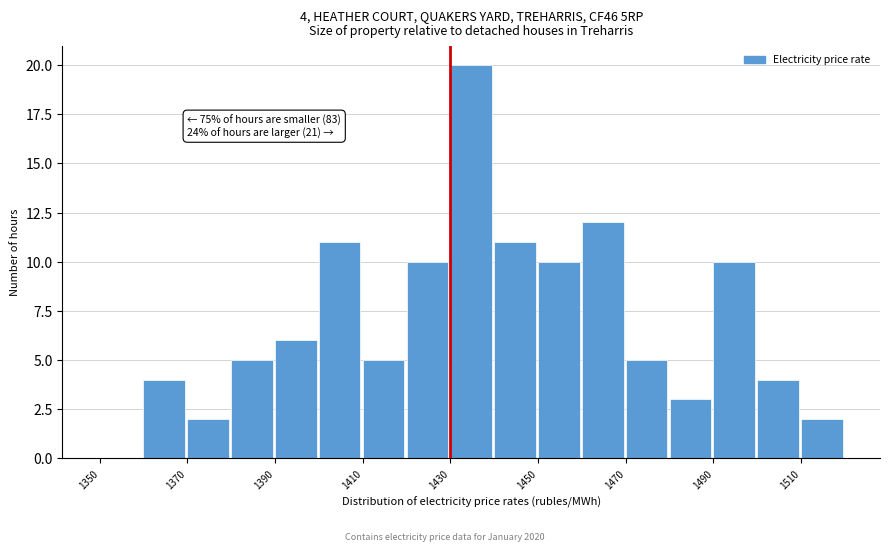

Over which range of the x-axis is the bar tallest?

1430 to 1440